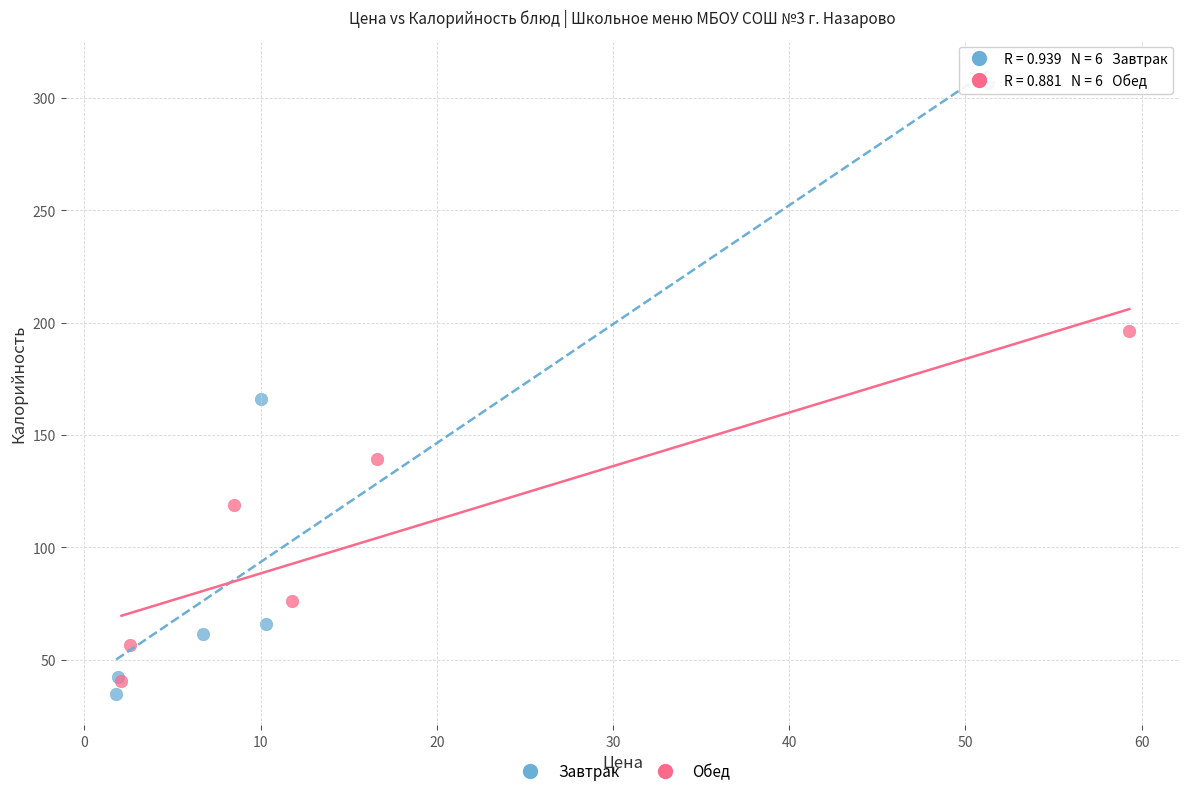

Which series contains the lowest Y value?

Завтрак